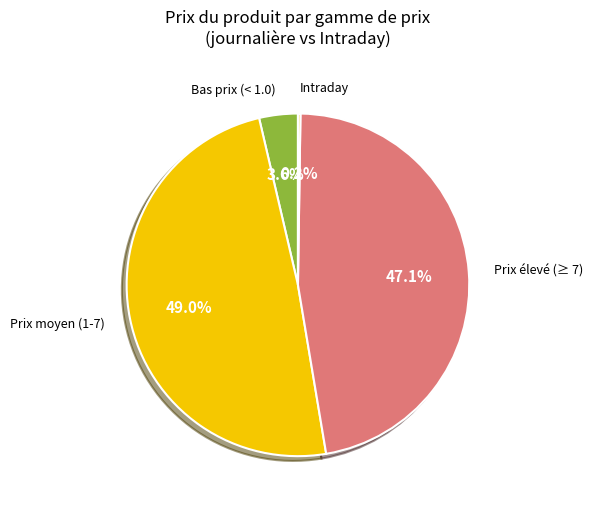

Is there any slice that represents more than half of the pie?

No